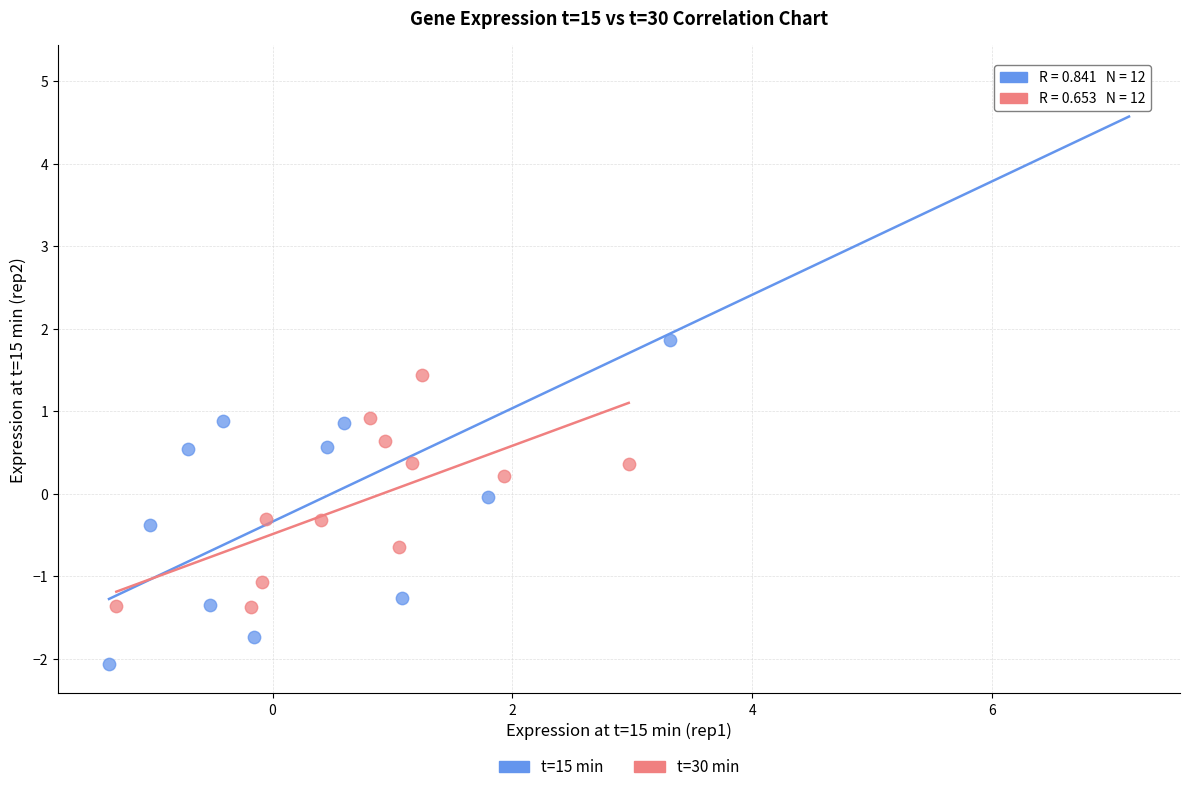

Which series reaches the minimum Y coordinate?

t=15 min